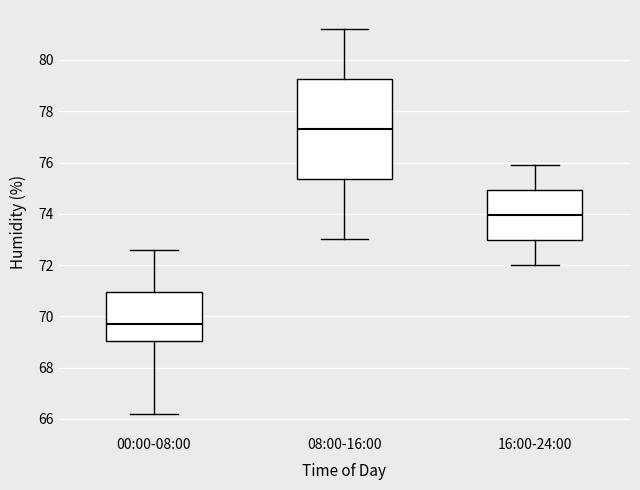

Which box's median line is the highest?

08:00-16:00